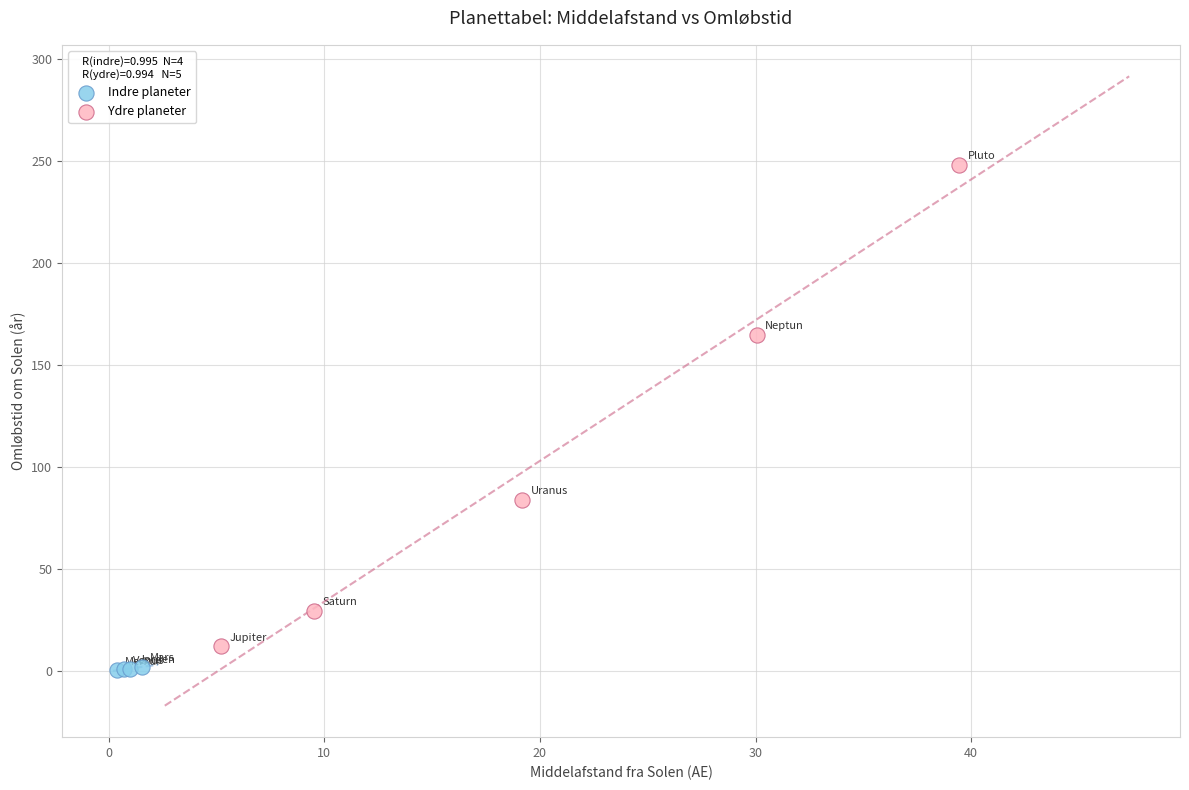

Which series has the widest spread of Y values?

Ydre planeter